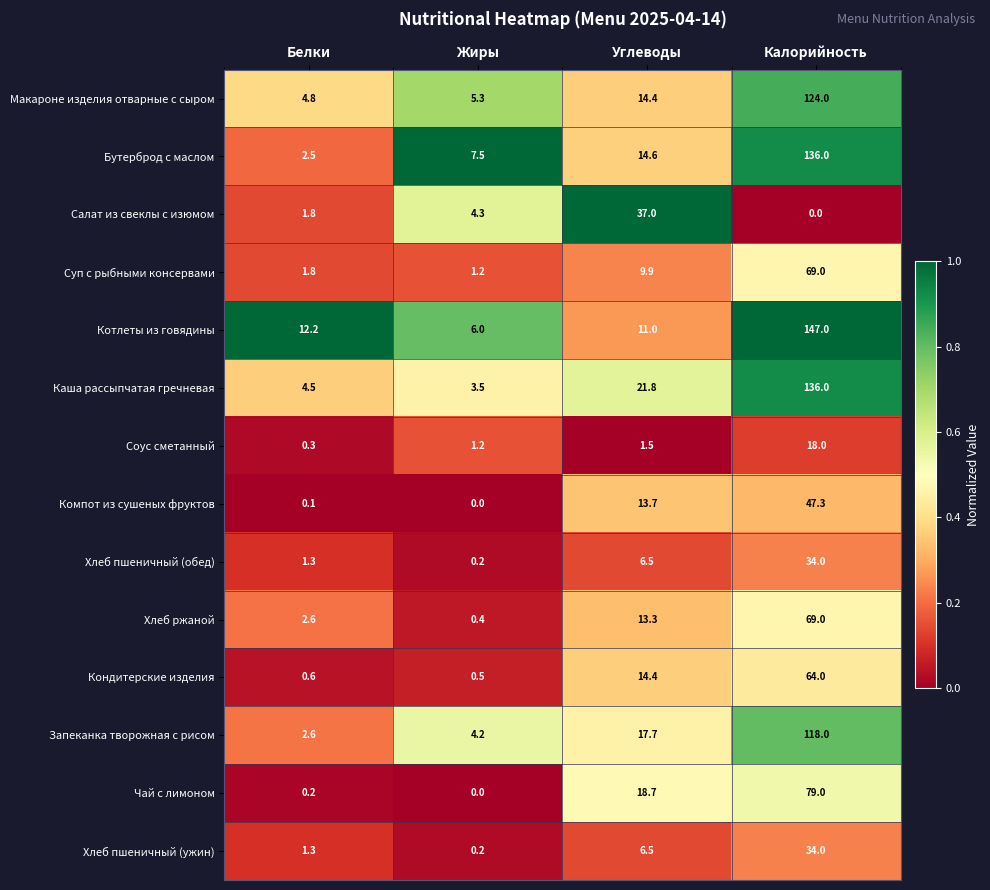

Which category has the lowest value in the Компот из сушеных фруктов series?

Жиры